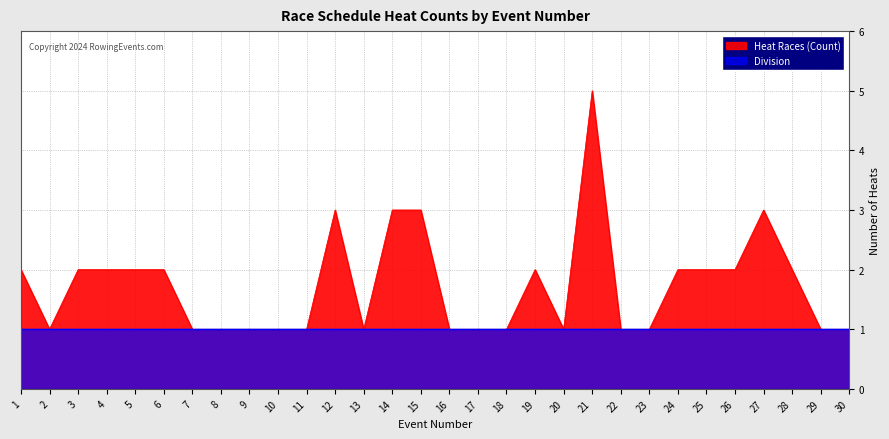

Where is the first local minimum?

2